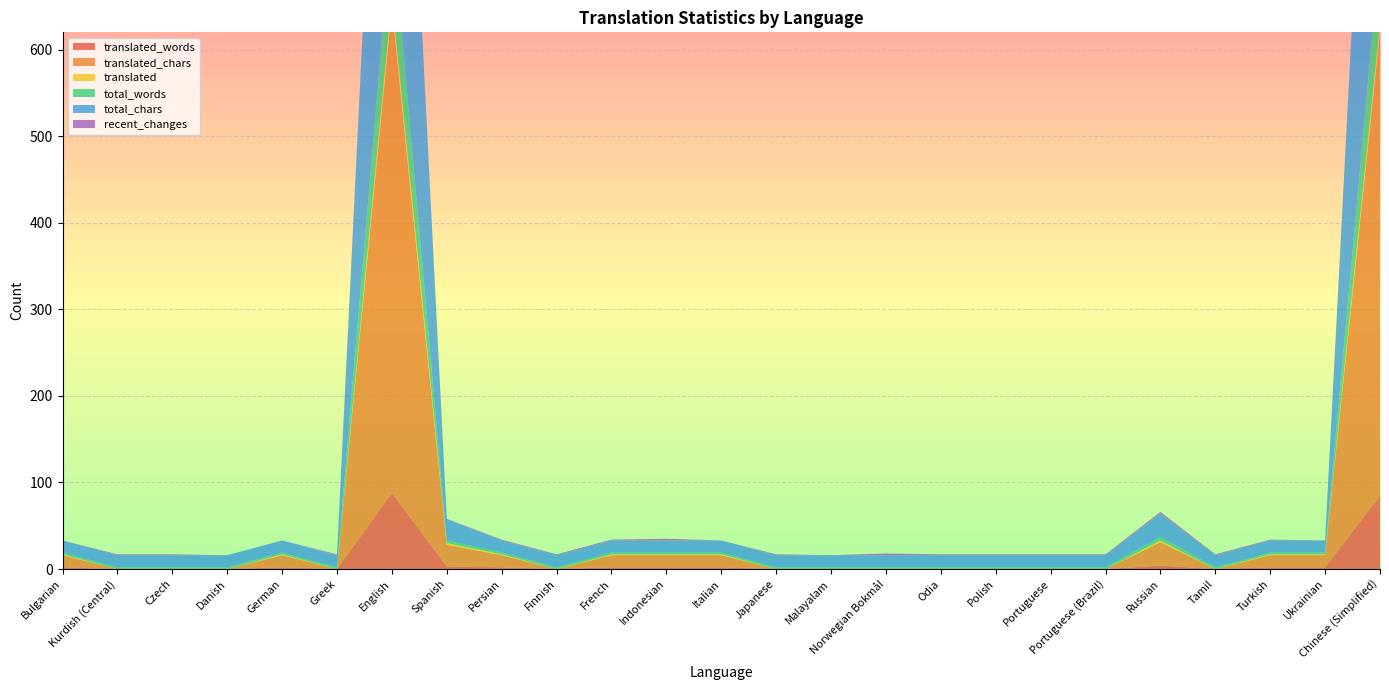

Reading right to left, what are all the values shown in this chart?

translated_words: Chinese (Simplified)=85	Ukrainian=2	Turkish=2	Tamil=0	Russian=4	Portuguese (Brazil)=0	Portuguese=0	Polish=0	Odia=0	Norwegian Bokmål=0	Malayalam=0	Japanese=0	Italian=2	Indonesian=2	French=2	Finnish=0	Persian=2	Spanish=3	English=88	Greek=0	German=2	Danish=0	Czech=0	Kurdish (Central)=0	Bulgarian=2
translated_chars: Chinese (Simplified)=536	Ukrainian=14	Turkish=14	Tamil=0	Russian=27	Portuguese (Brazil)=0	Portuguese=0	Polish=0	Odia=0	Norwegian Bokmål=0	Malayalam=0	Japanese=0	Italian=14	Indonesian=14	French=14	Finnish=0	Persian=14	Spanish=25	English=560	Greek=0	German=14	Danish=0	Czech=0	Kurdish (Central)=0	Bulgarian=14
translated: Chinese (Simplified)=10	Ukrainian=1	Turkish=1	Tamil=0	Russian=2	Portuguese (Brazil)=0	Portuguese=0	Polish=0	Odia=0	Norwegian Bokmål=0	Malayalam=0	Japanese=0	Italian=1	Indonesian=1	French=1	Finnish=0	Persian=1	Spanish=2	English=12	Greek=0	German=1	Danish=0	Czech=0	Kurdish (Central)=0	Bulgarian=1
total_words: Chinese (Simplified)=85	Ukrainian=2	Turkish=2	Tamil=2	Russian=4	Portuguese (Brazil)=2	Portuguese=2	Polish=2	Odia=2	Norwegian Bokmål=2	Malayalam=2	Japanese=2	Italian=2	Indonesian=2	French=2	Finnish=2	Persian=2	Spanish=3	English=88	Greek=2	German=2	Danish=2	Czech=2	Kurdish (Central)=2	Bulgarian=2
total_chars: Chinese (Simplified)=536	Ukrainian=14	Turkish=14	Tamil=14	Russian=27	Portuguese (Brazil)=14	Portuguese=14	Polish=14	Odia=14	Norwegian Bokmål=14	Malayalam=14	Japanese=14	Italian=14	Indonesian=14	French=14	Finnish=14	Persian=14	Spanish=25	English=560	Greek=14	German=14	Danish=14	Czech=14	Kurdish (Central)=14	Bulgarian=14
recent_changes: Chinese (Simplified)=0	Ukrainian=0	Turkish=1	Tamil=1	Russian=2	Portuguese (Brazil)=1	Portuguese=1	Polish=1	Odia=1	Norwegian Bokmål=2	Malayalam=0	Japanese=1	Italian=0	Indonesian=2	French=1	Finnish=1	Persian=1	Spanish=0	English=1	Greek=1	German=0	Danish=0	Czech=1	Kurdish (Central)=1	Bulgarian=0